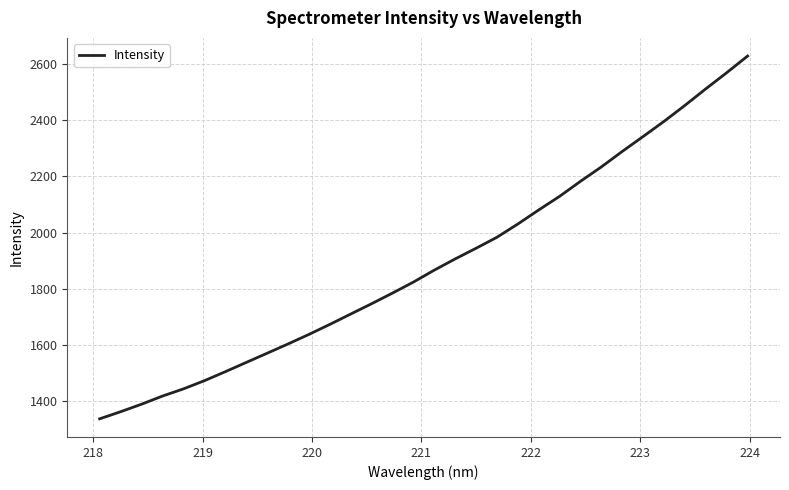

What is the maximum value shown in the chart?

2629.6